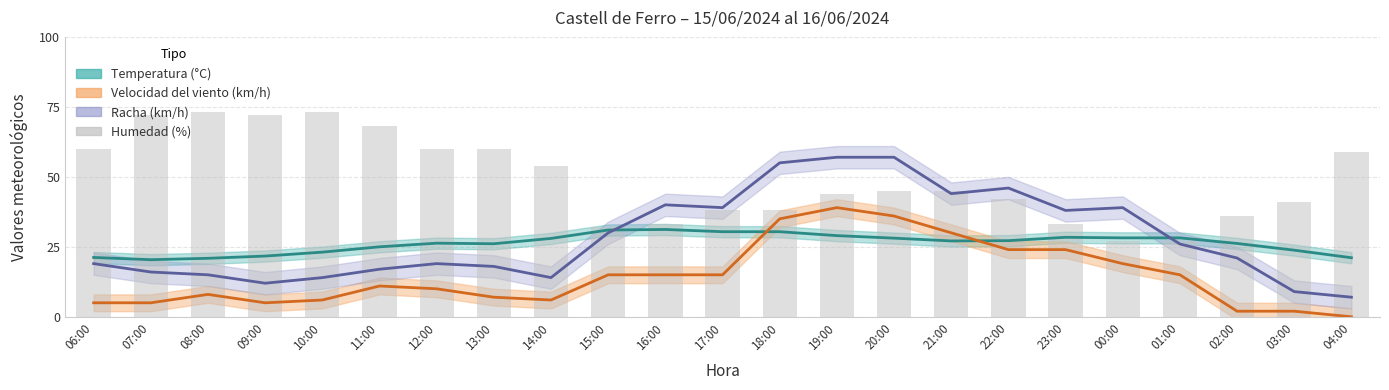

Does the chart contain stacked bars?

No